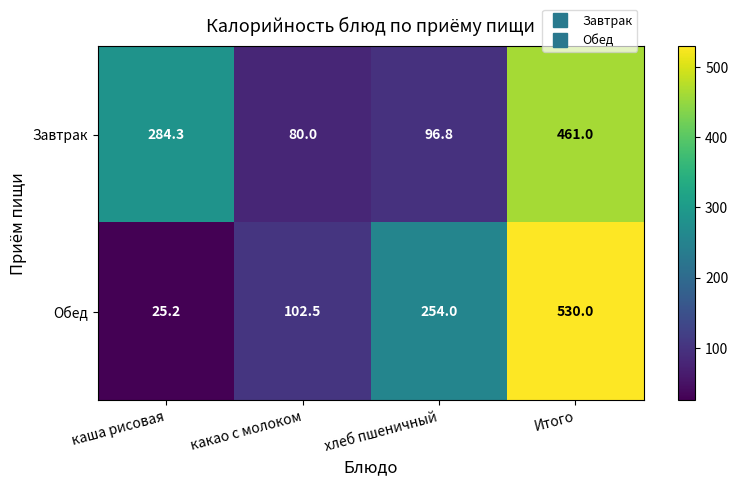

Rank the series by their maximum value, from highest to lowest.

Обед, Завтрак